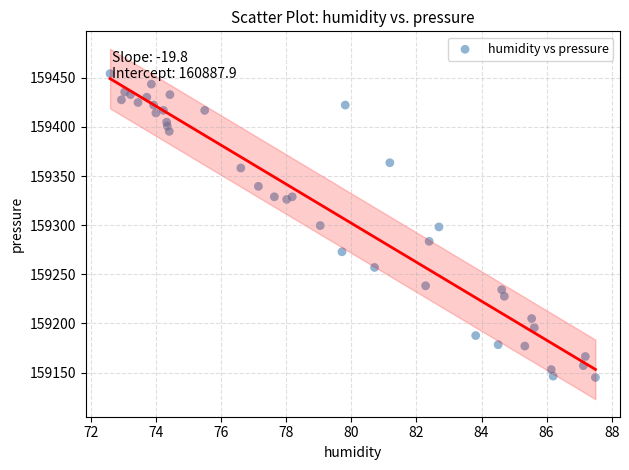

What is the range of Y values (max minus min)?

309.0